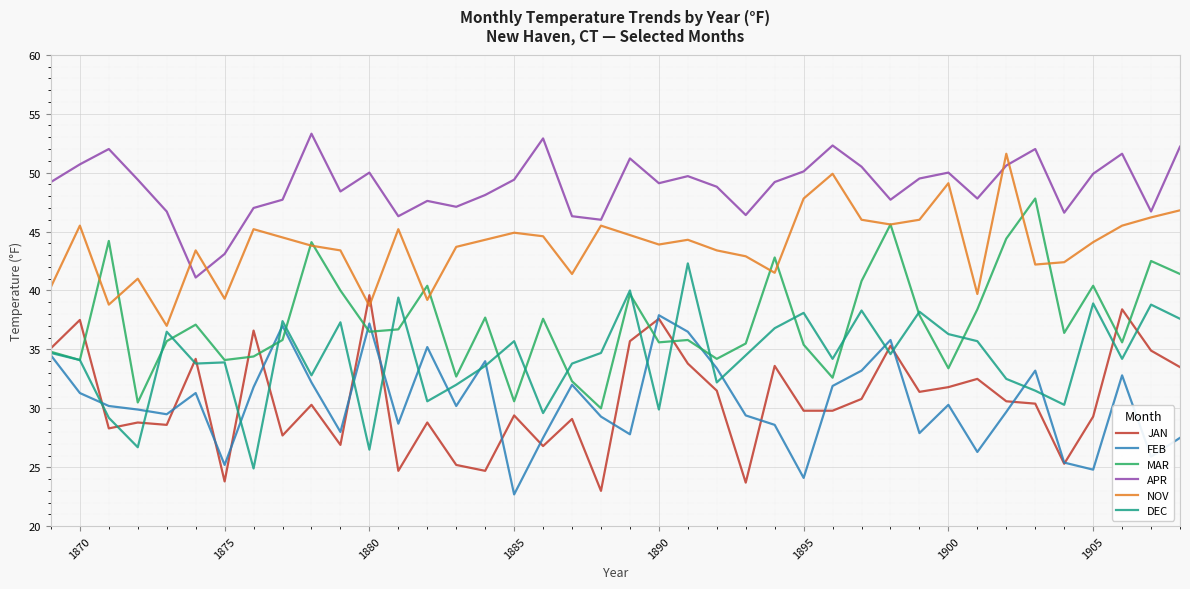

What is the minimum value shown in the chart?

22.7